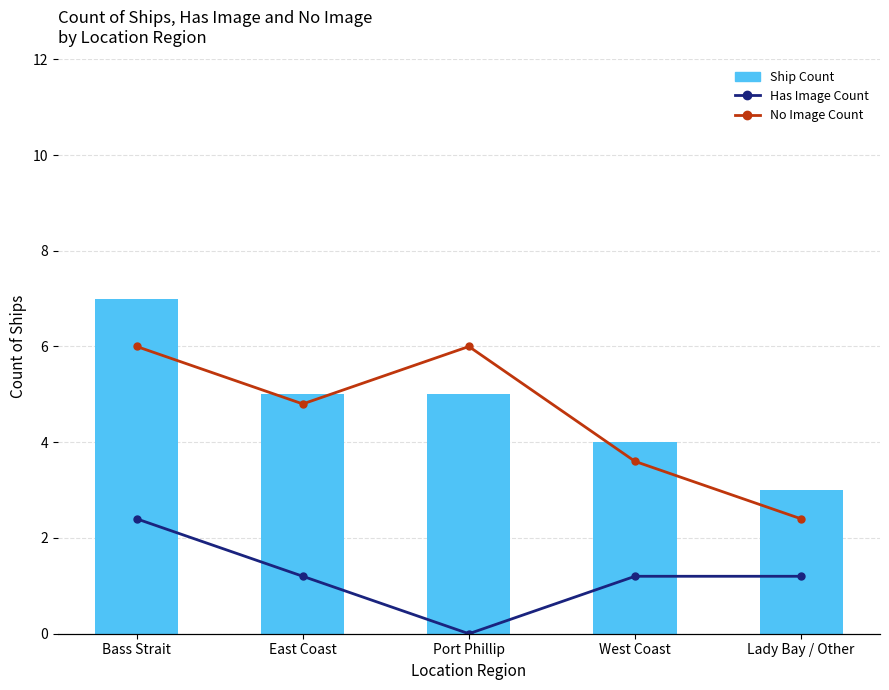

At which label is No Image Count closest to 3?

West Coast